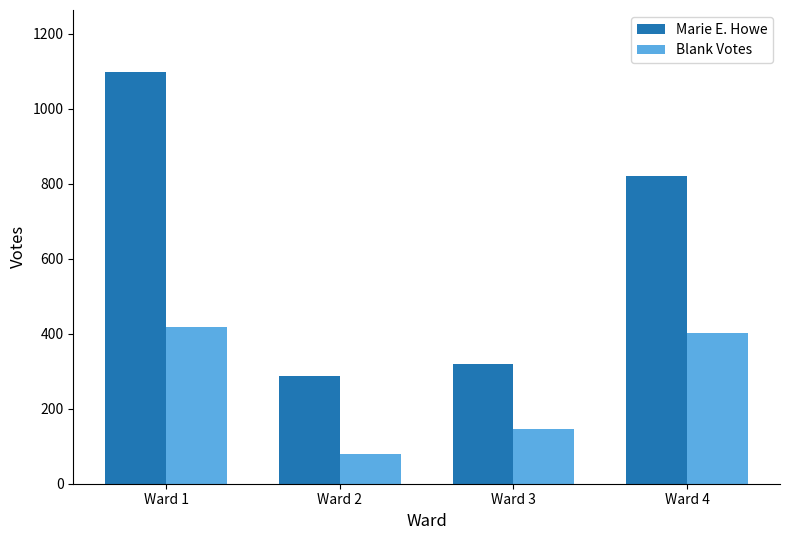

Which category has the highest value in the Blank Votes series?

Ward 1